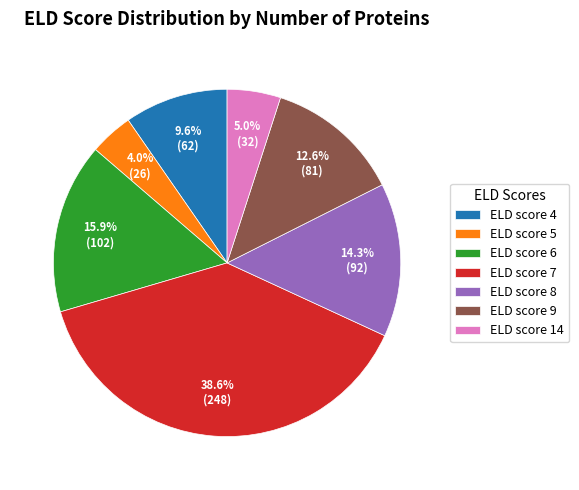

Rank the categories by value from lowest to highest.

ELD score 5, ELD score 14, ELD score 4, ELD score 9, ELD score 8, ELD score 6, ELD score 7